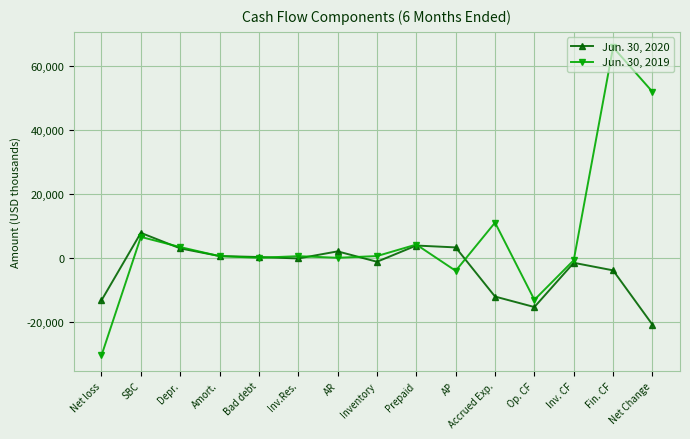

True or false: Jun. 30, 2020 has a value of 234 at Bad debt.

True